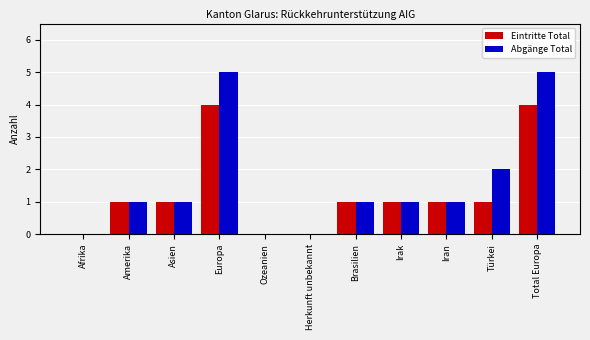

What is the approximate value of Abgänge Total at Brasilien?

1